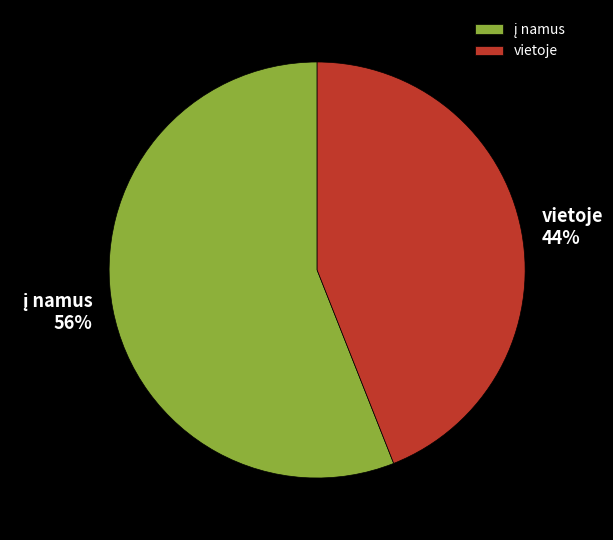

To the nearest percent, what is the average slice percentage?

50%